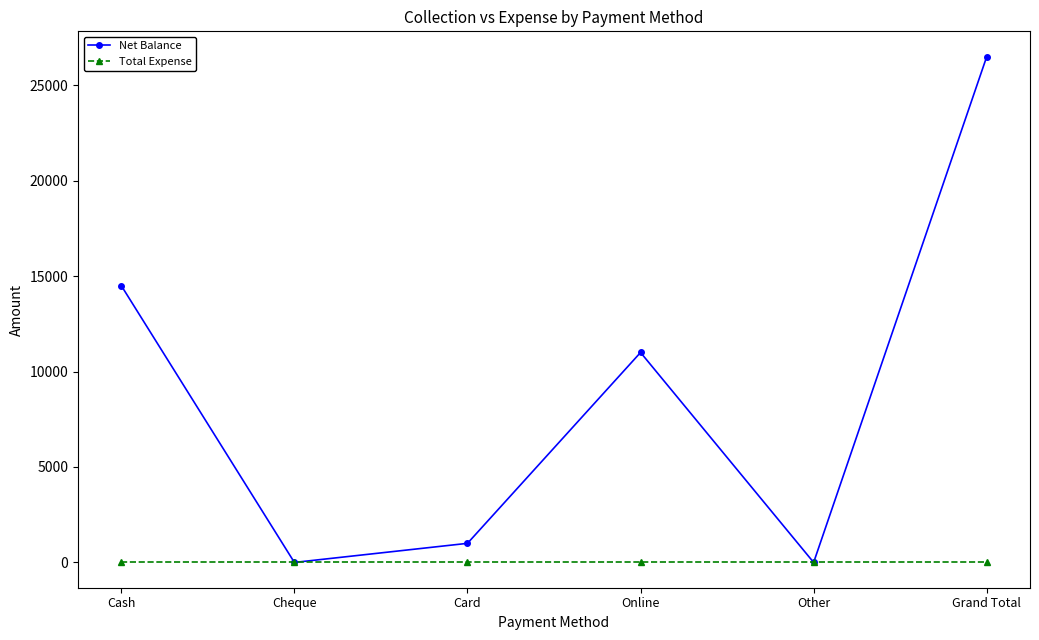

What is the label of the 5th point from the left?

Other